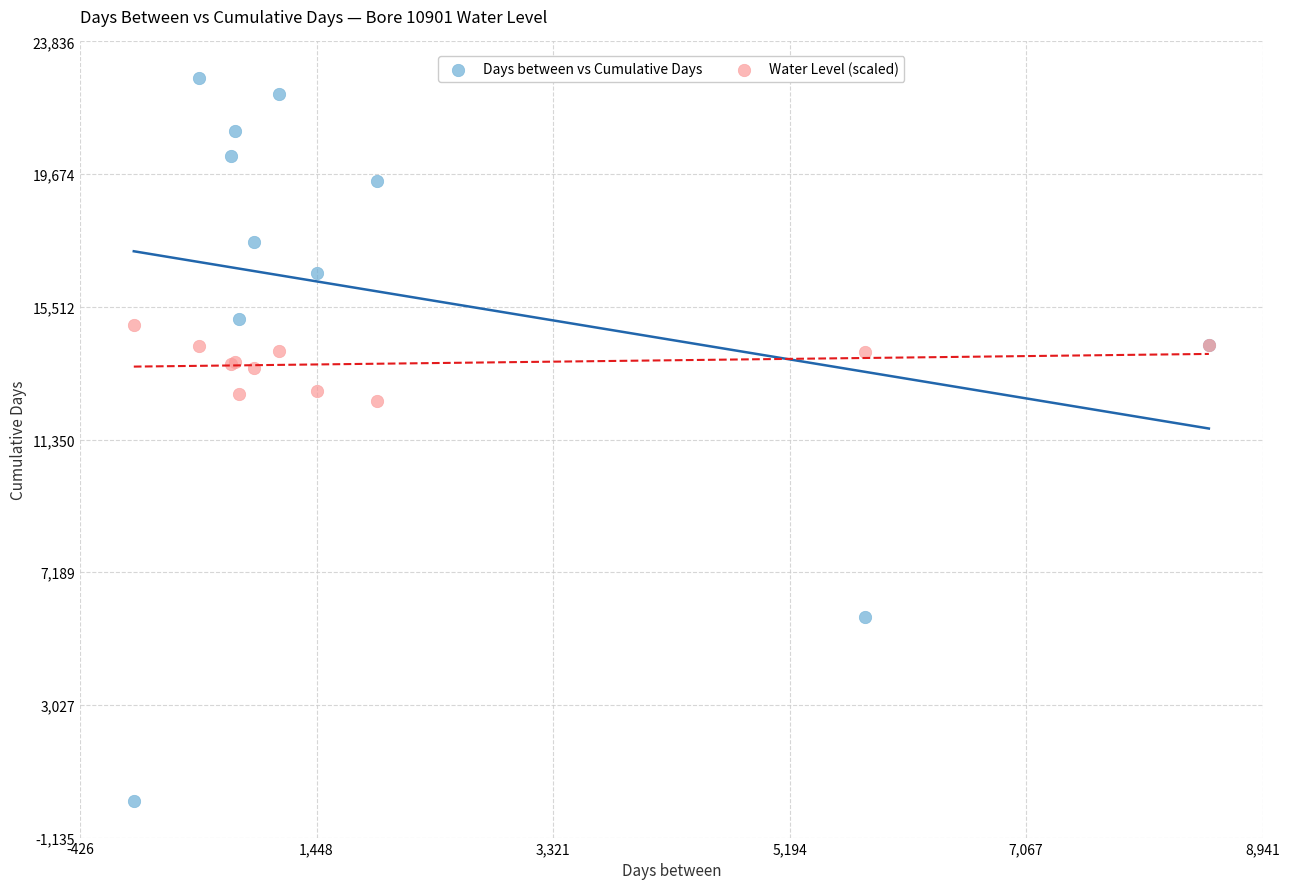

Which series reaches the maximum Y coordinate?

Days between vs Cumulative Days